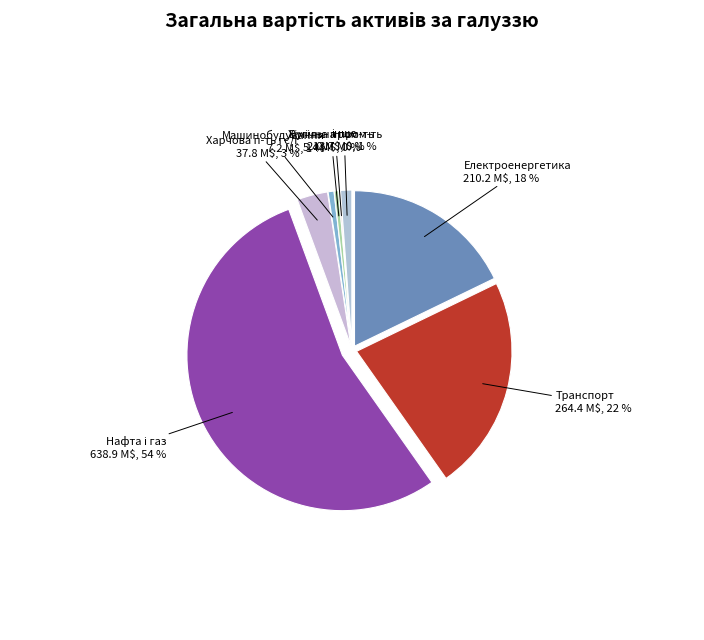

What is the ratio of the value at Харчова п-ть і с/г to the value at Хімічна пром-ть?

7.0